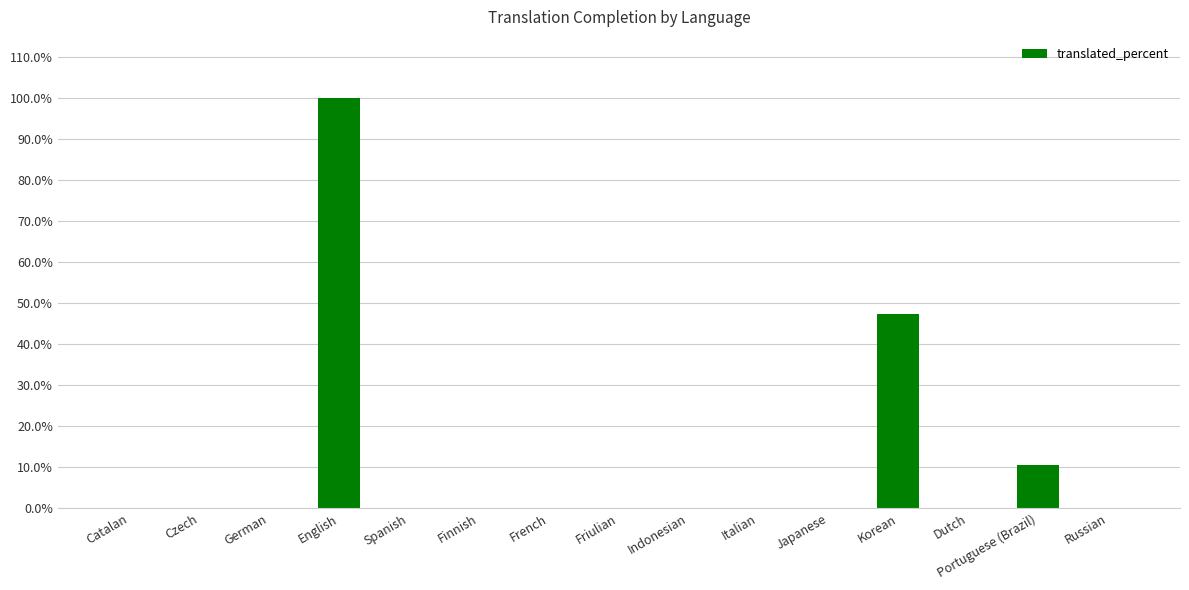

What is the approximate value at Korean?

47.3